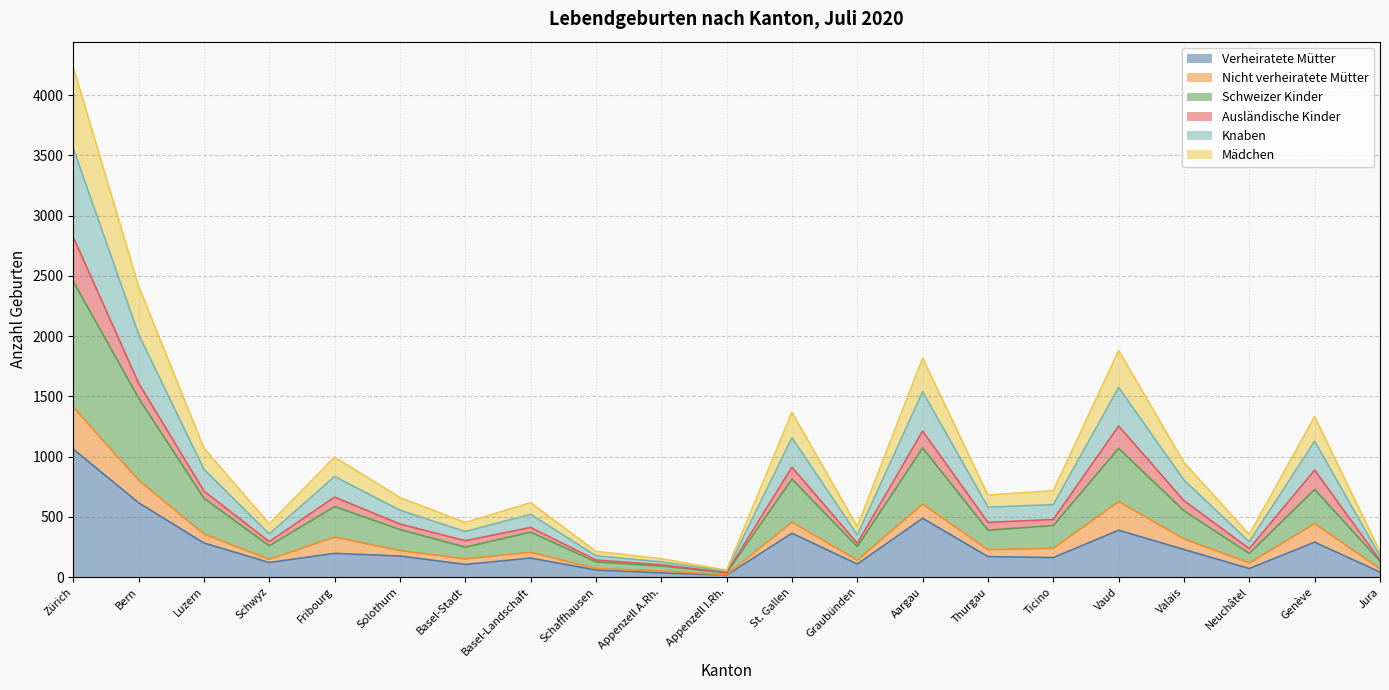

At which category is the sum across all series the highest?

Zürich